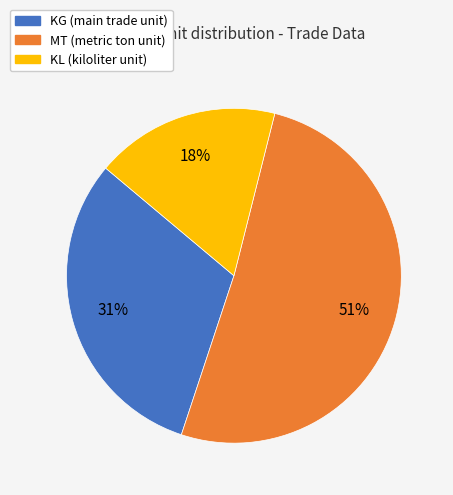

What percentage is the KL (kiloliter unit) slice, to the nearest percent?

18%